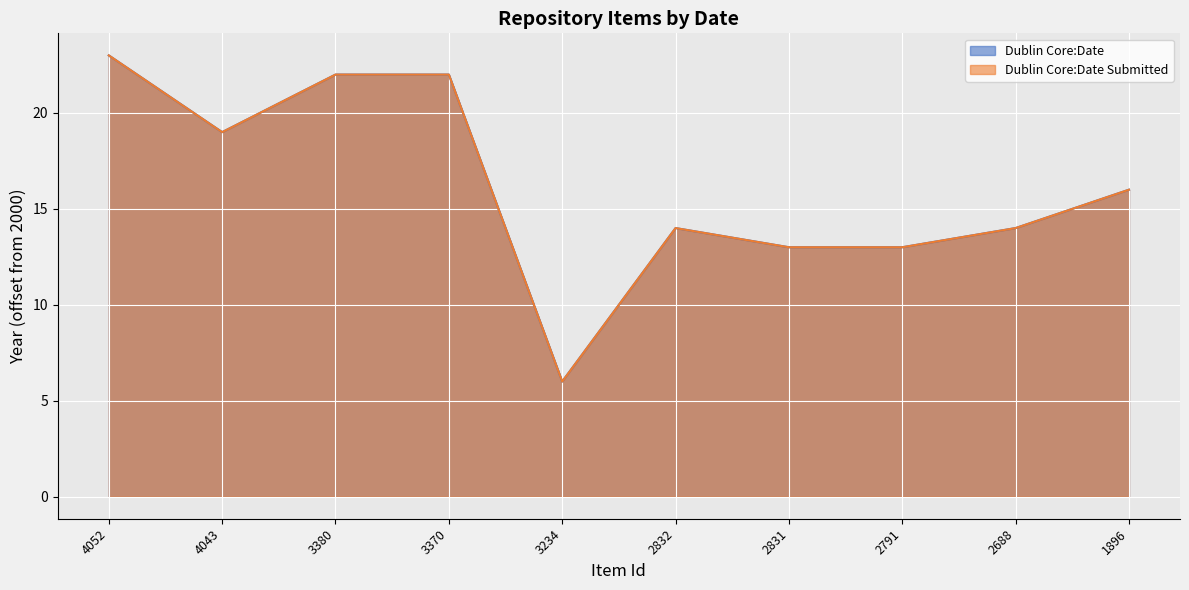

What is the difference between the Dublin Core:Date Submitted values at 4052 and 3380?

1